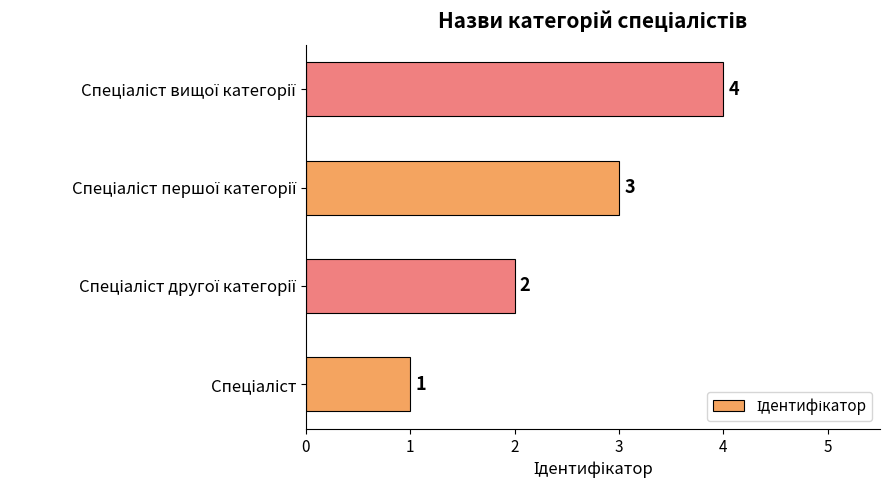

What is the difference between the maximum and minimum values?

3